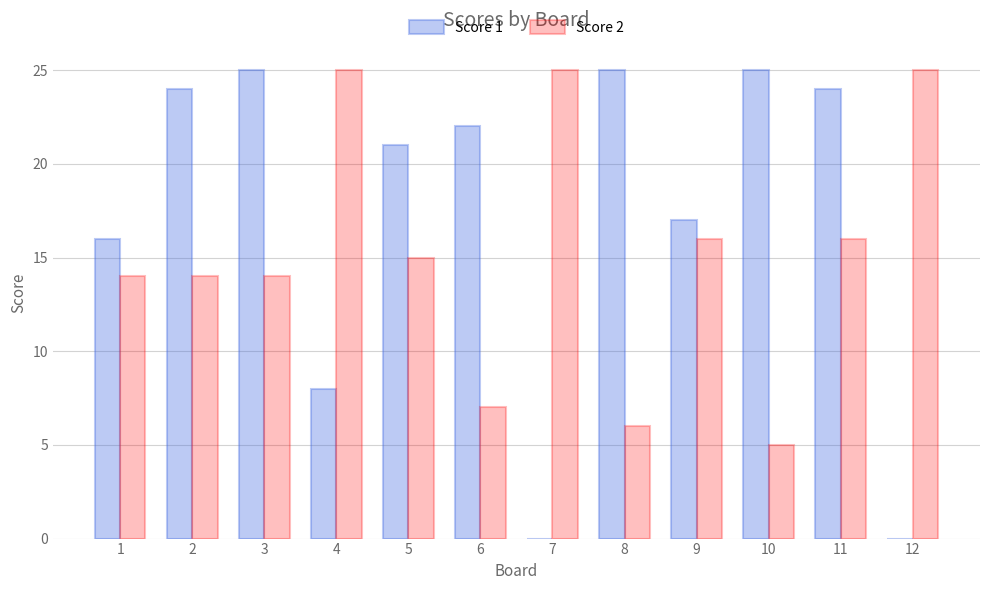

What is the total value across all series at 12?

25